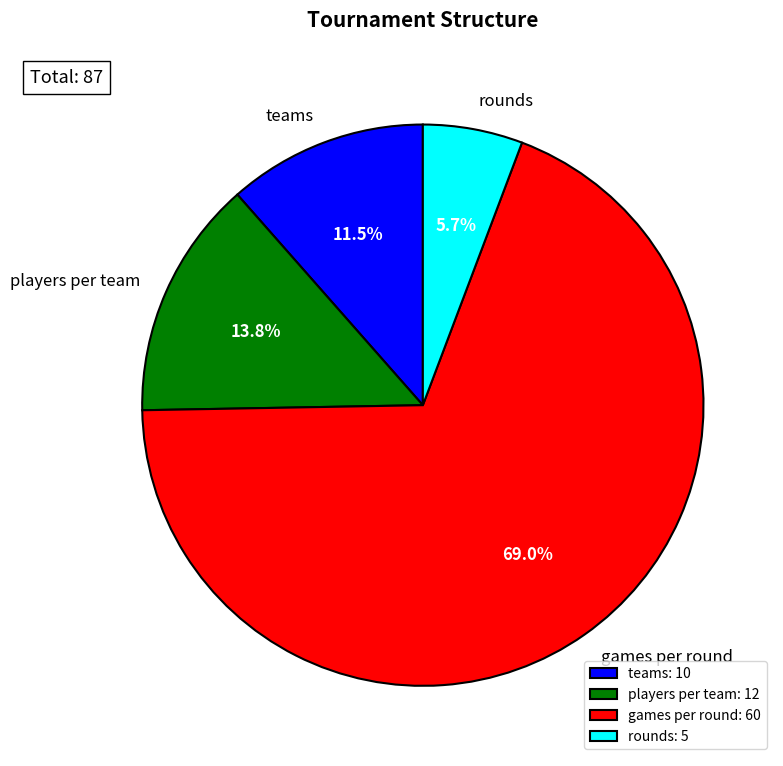

Which category has the biggest portion of the pie?

games per round